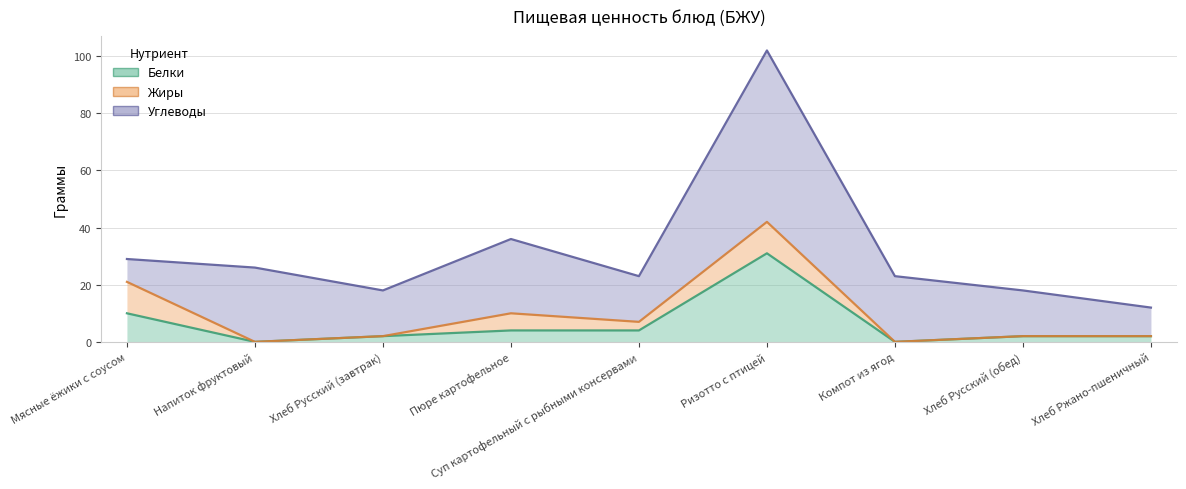

Does the chart have visible grid lines?

Yes